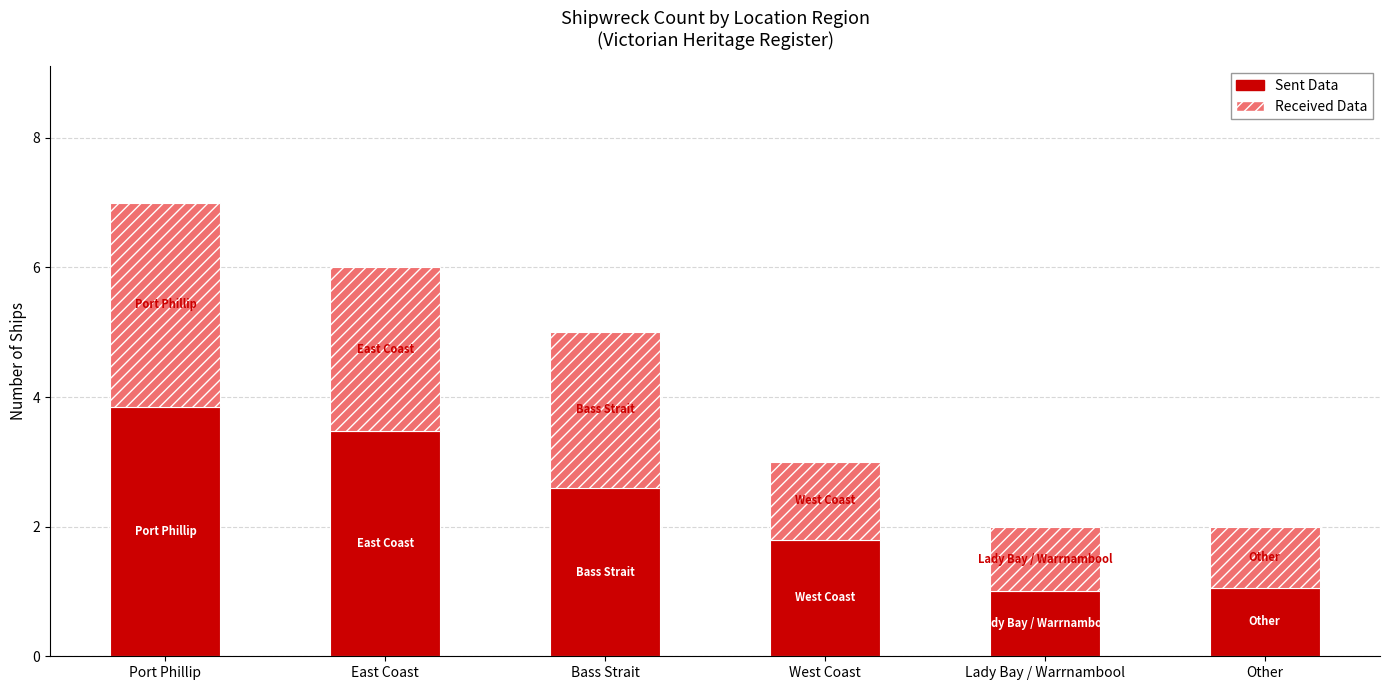

What is the label of the 1st bar from the left?

Port Phillip